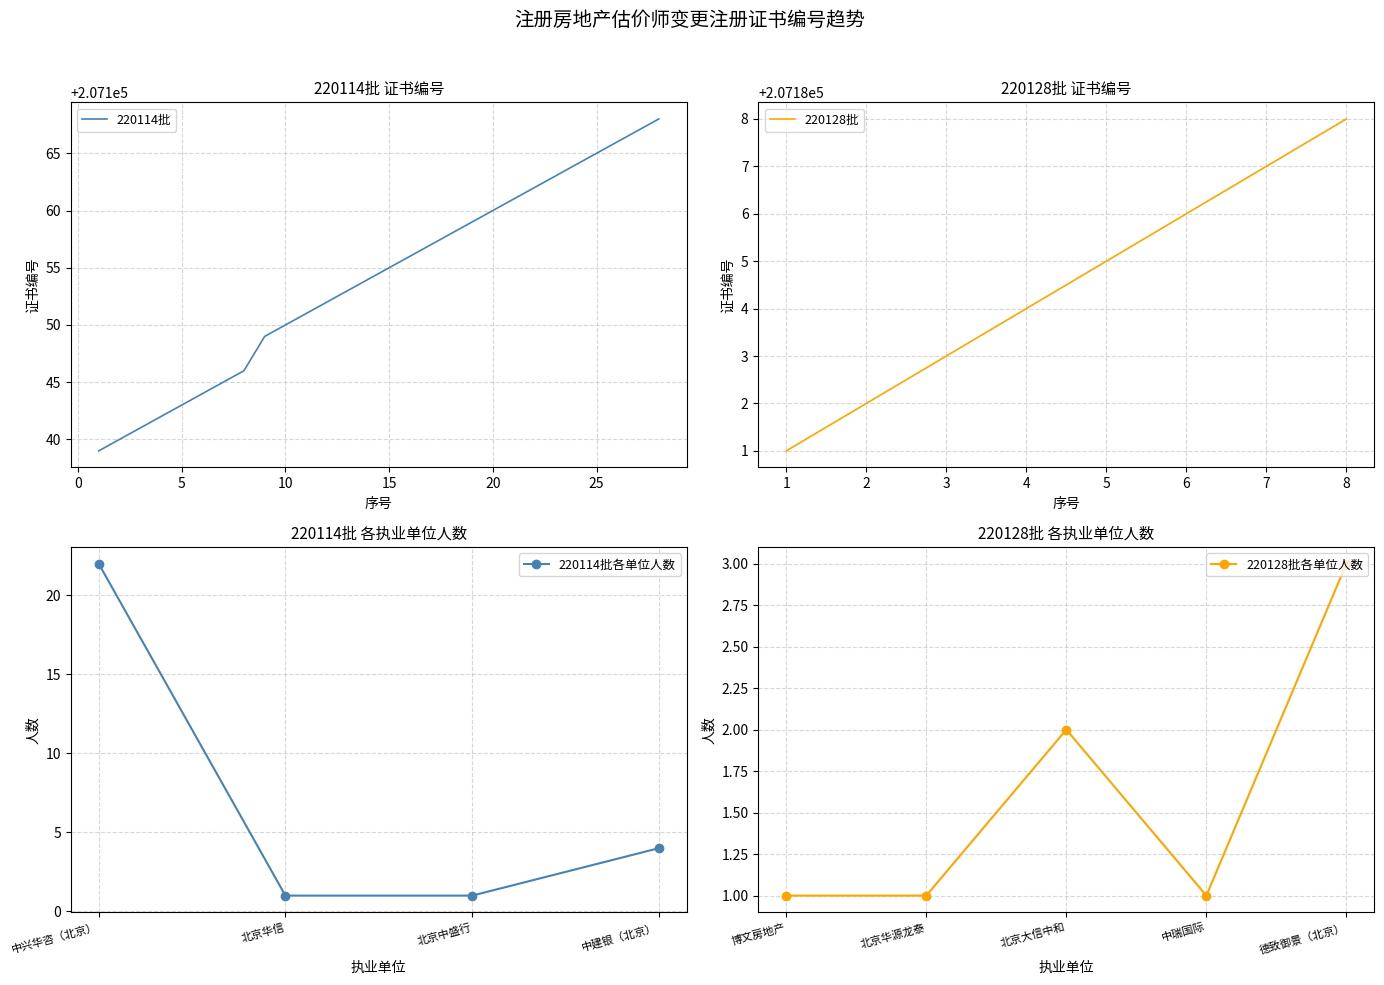

What is the value of the 6th point from the left?

207144